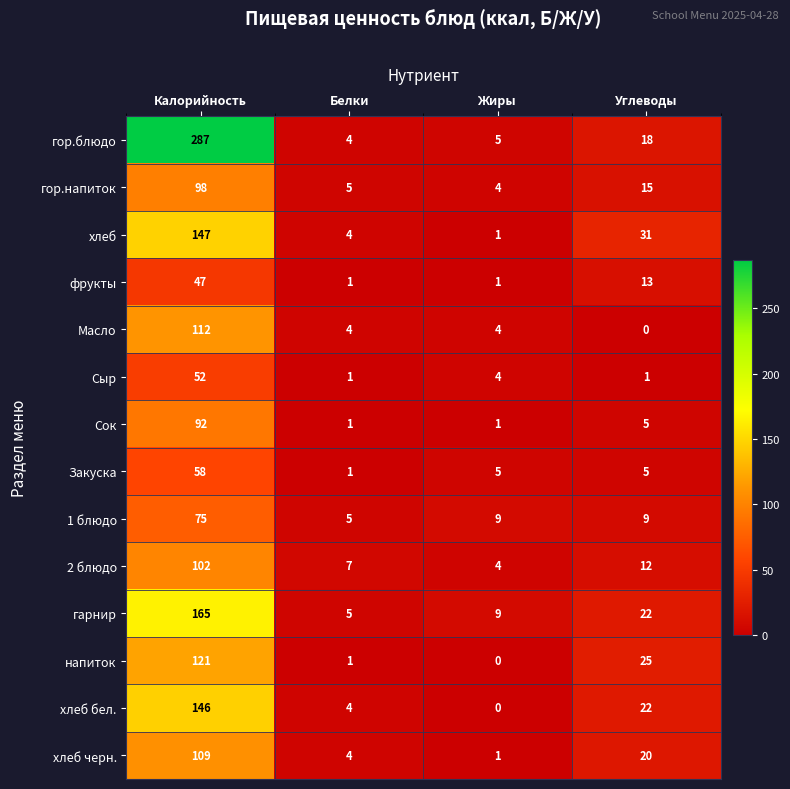

What is the difference between the highest and lowest values at Жиры?

9